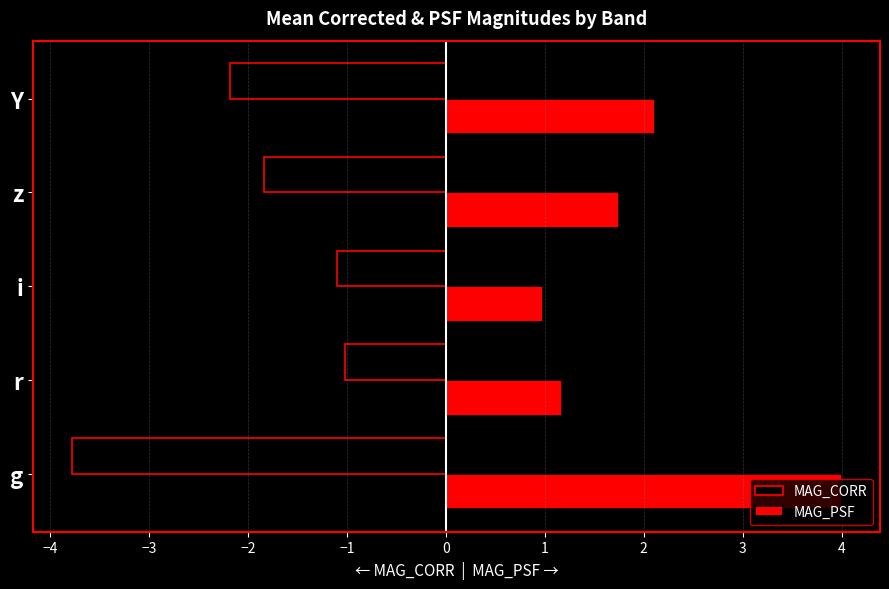

Count the number of data series in this chart.

2